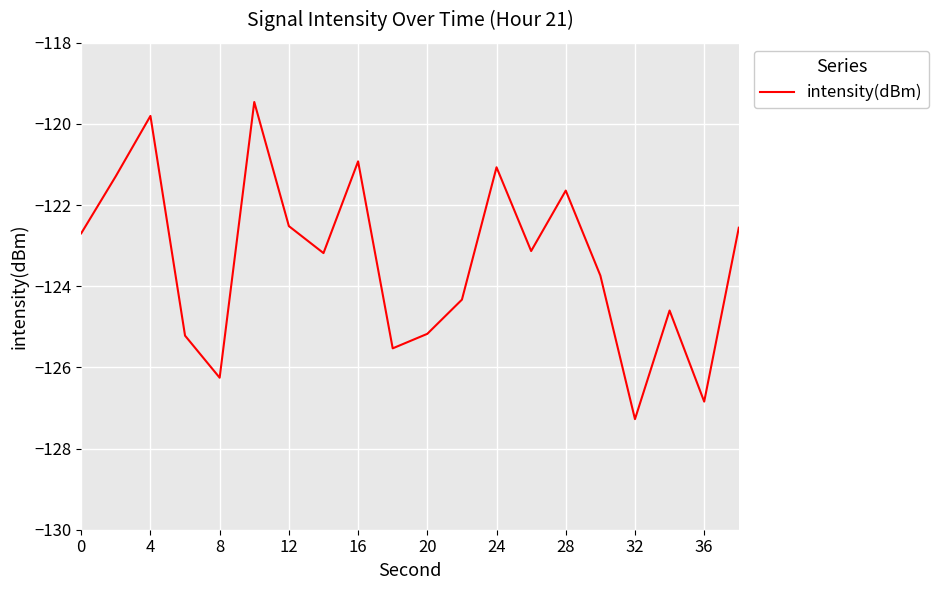

What is the minimum value shown in the chart?

-127.3